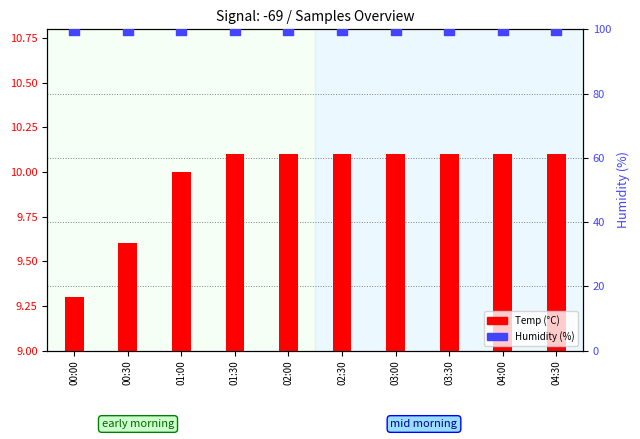

Which series has the largest Y range (max minus min)?

Temp